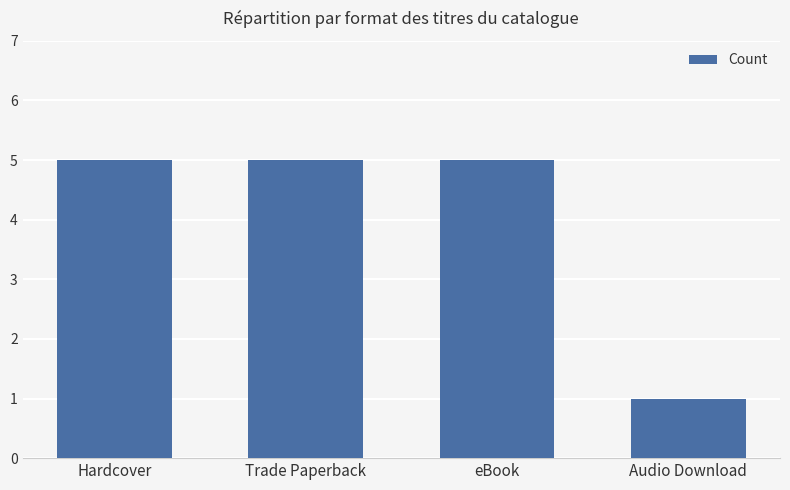

The value at eBook is 3. True or false?

False